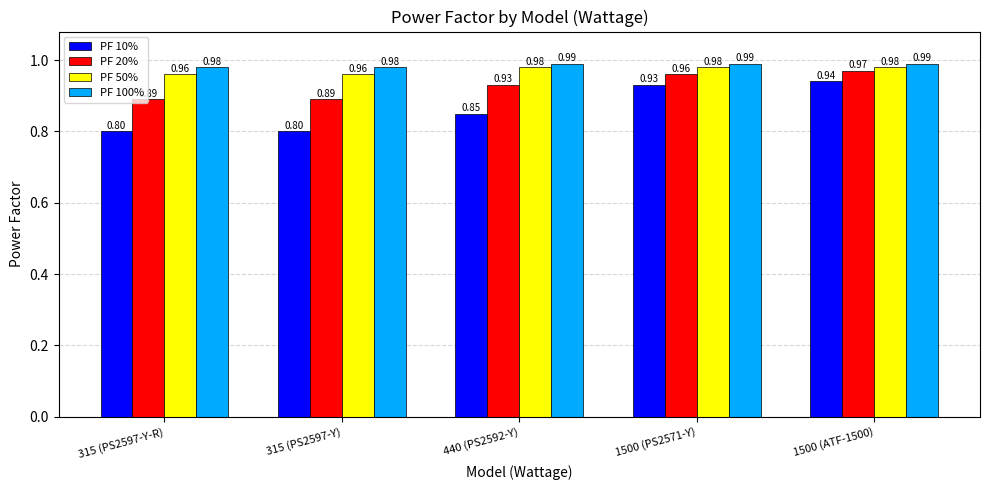

Are the bars horizontal?

No